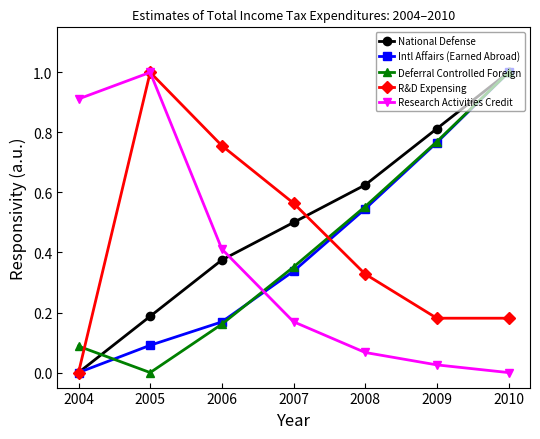

Is it true that R&D Expensing equals 0.6 at 2008?

False